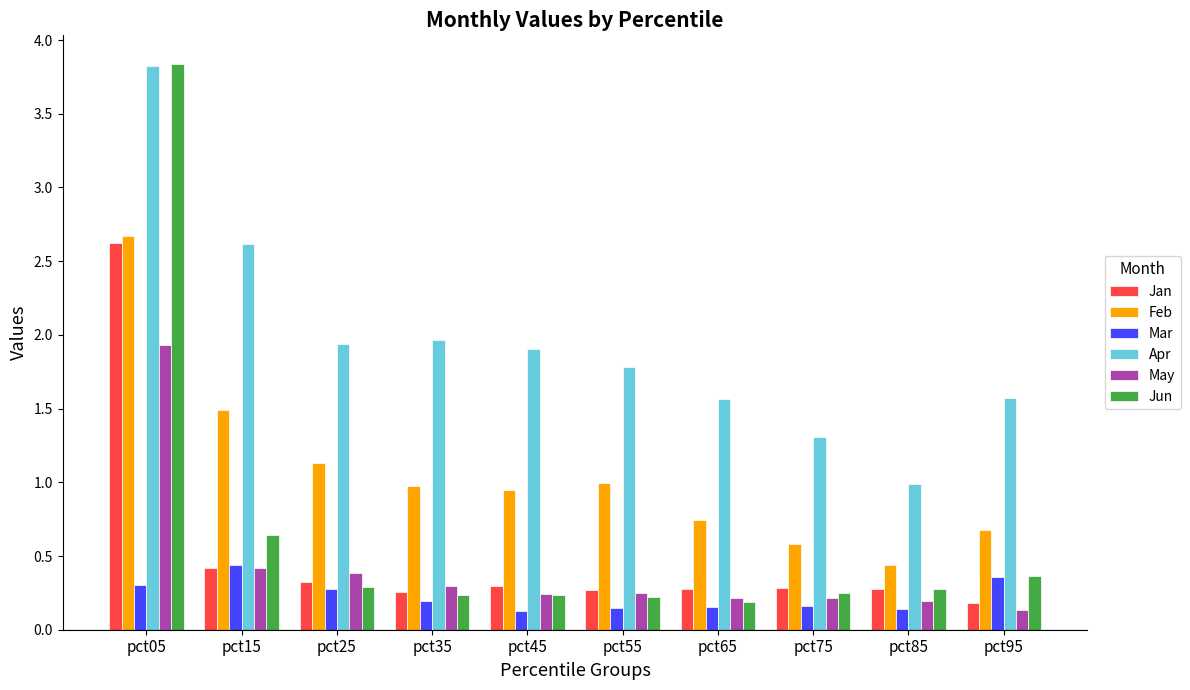

What is the difference between the maximum and minimum values in the May series?

1.8